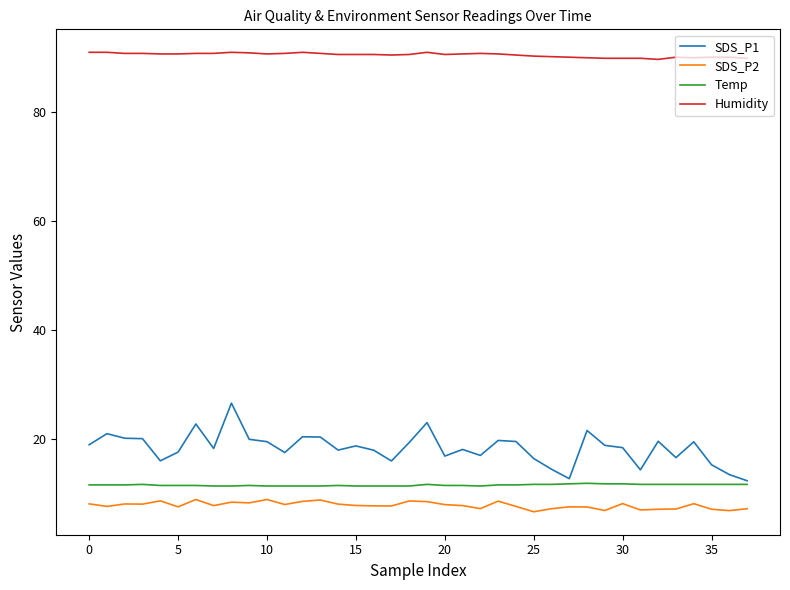

Which series has the largest total across all categories?

Humidity